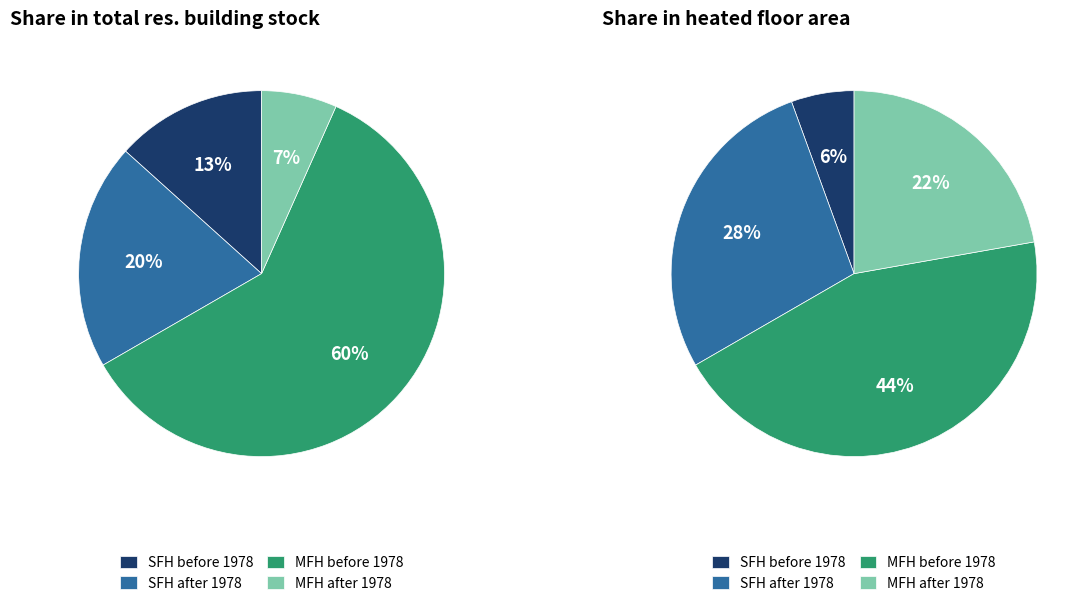

Is there a majority slice in this chart?

No